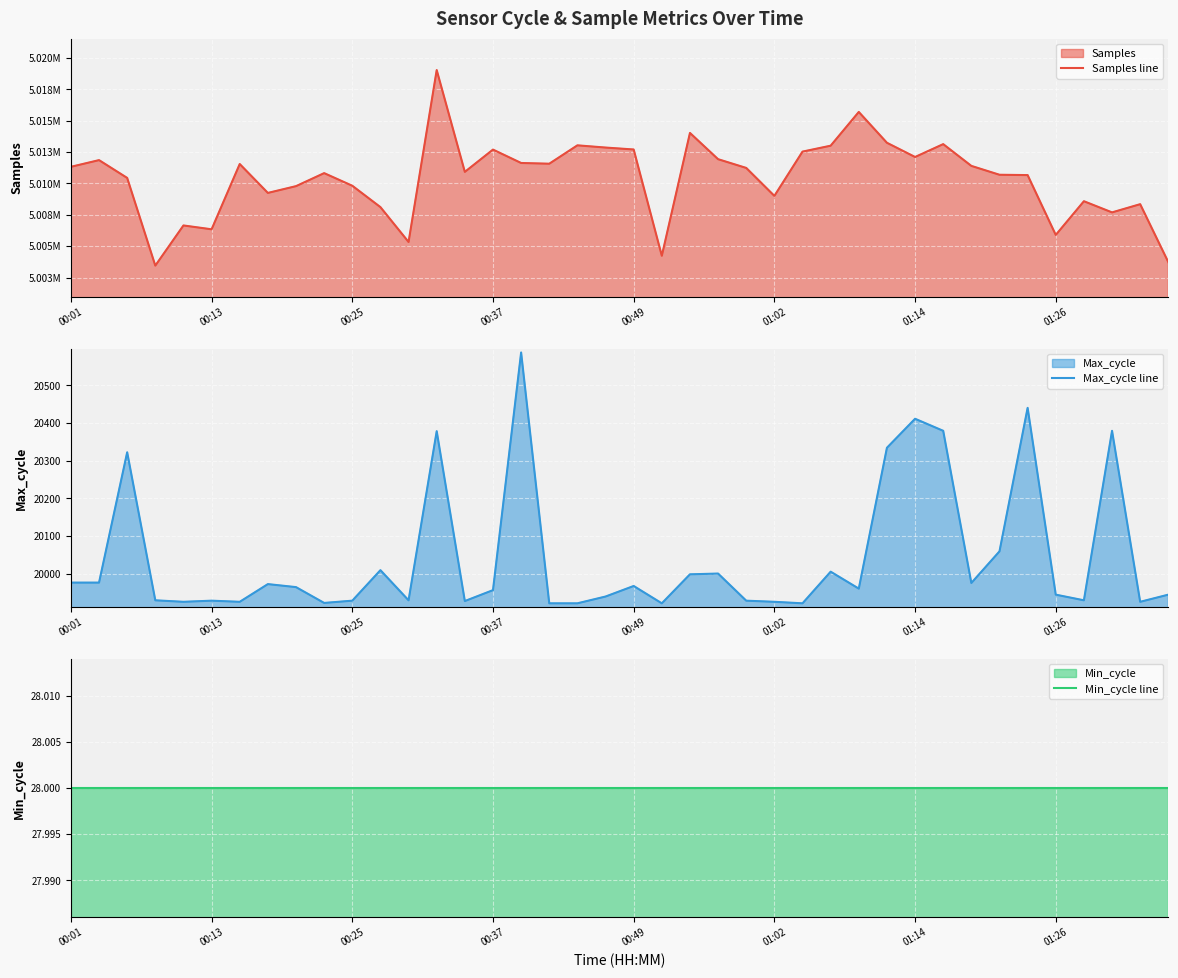

What is the greatest value displayed?

5019024